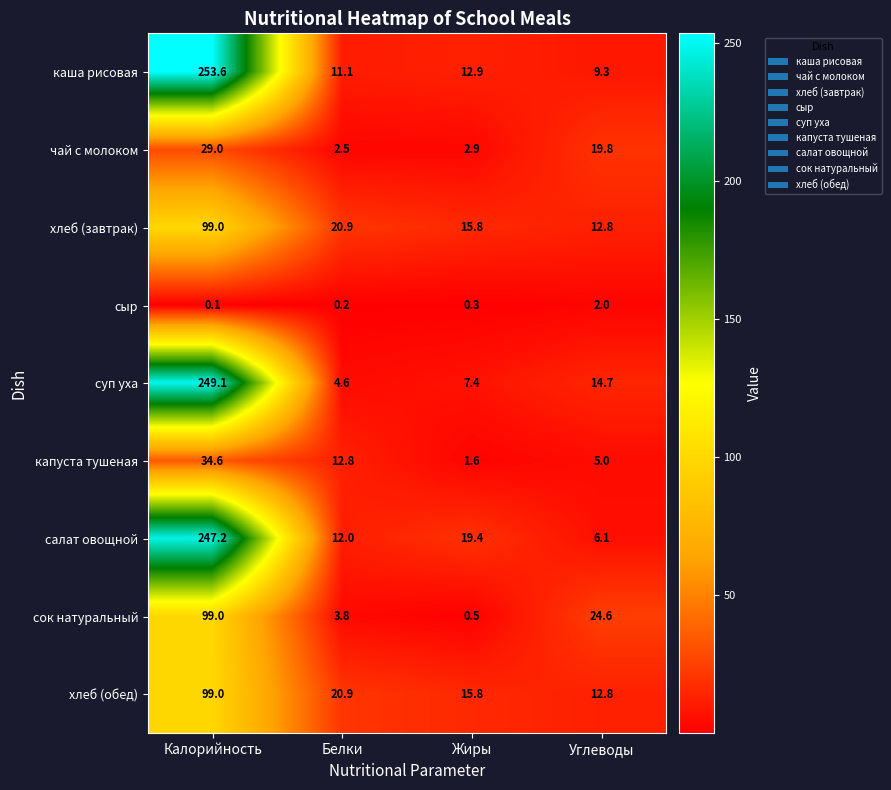

At which category is the sum across all series the highest?

Калорийность